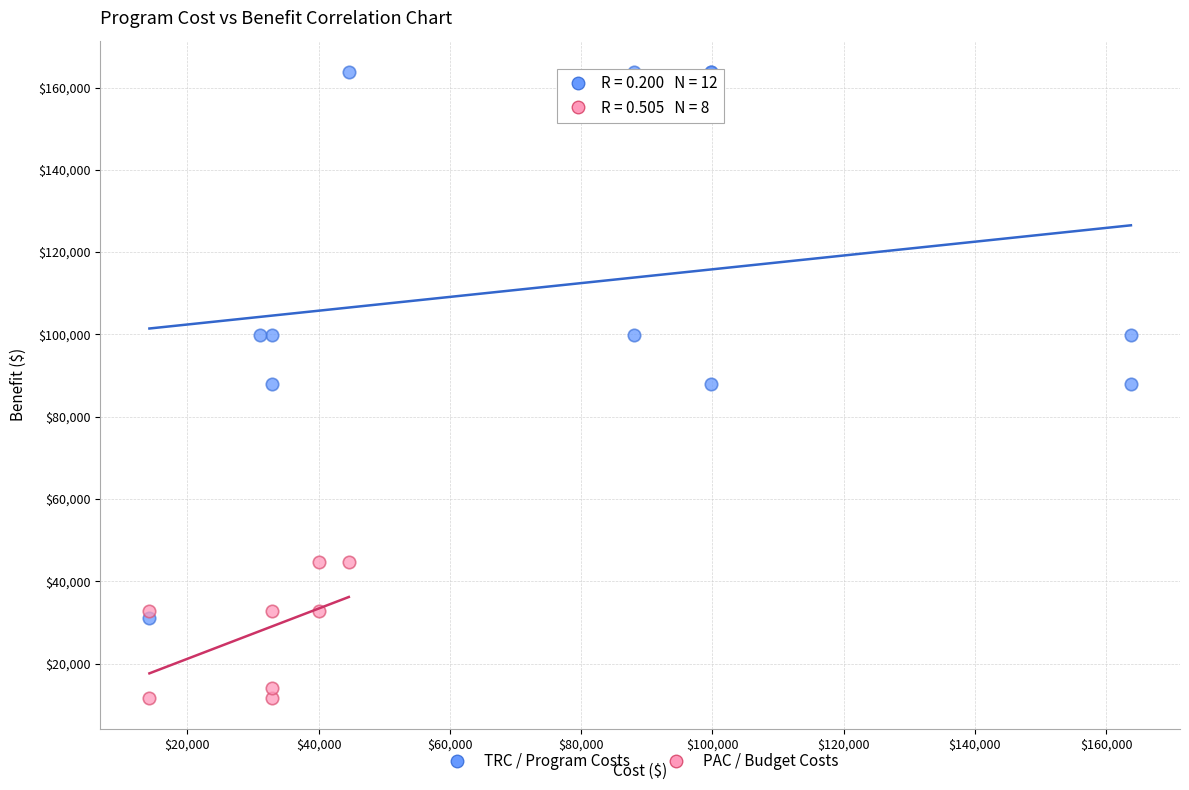

Which series reaches the minimum Y coordinate?

PAC / Budget Costs